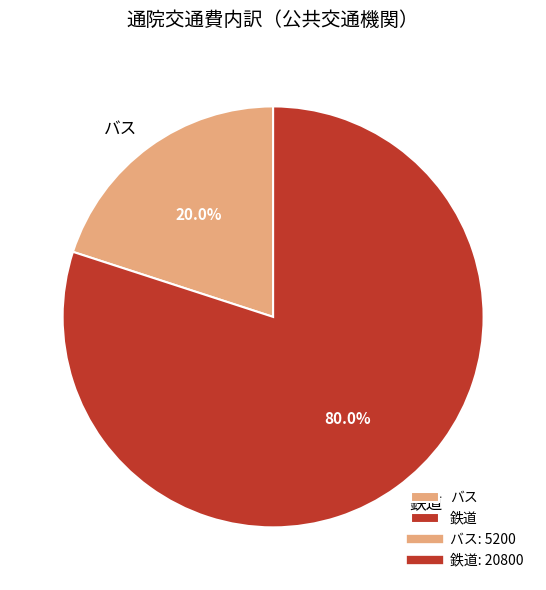

How many slices are in this pie chart?

2